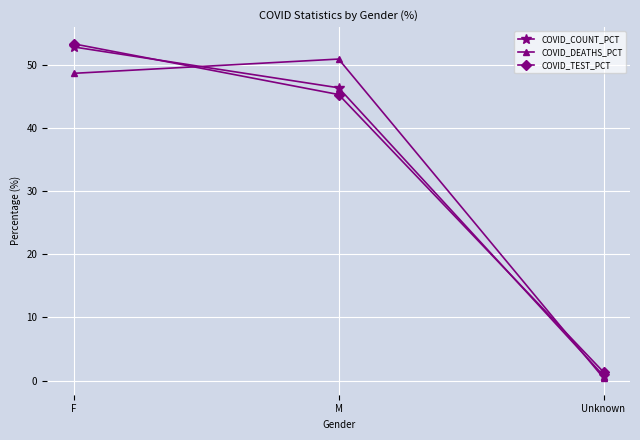

What is the label of the 1st point from the right?

Unknown